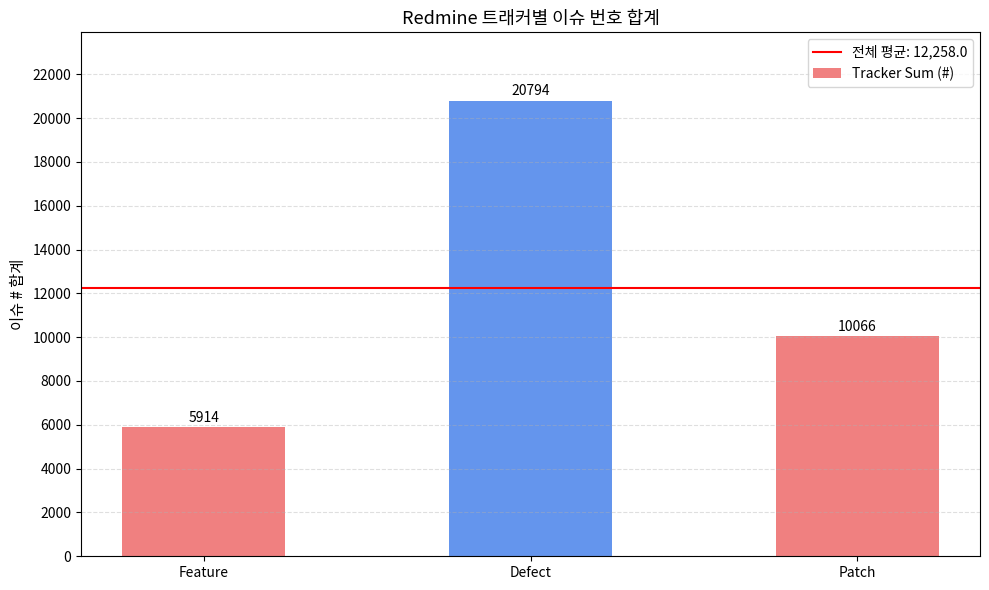

Count the values in the range 5914 to 20794.

3